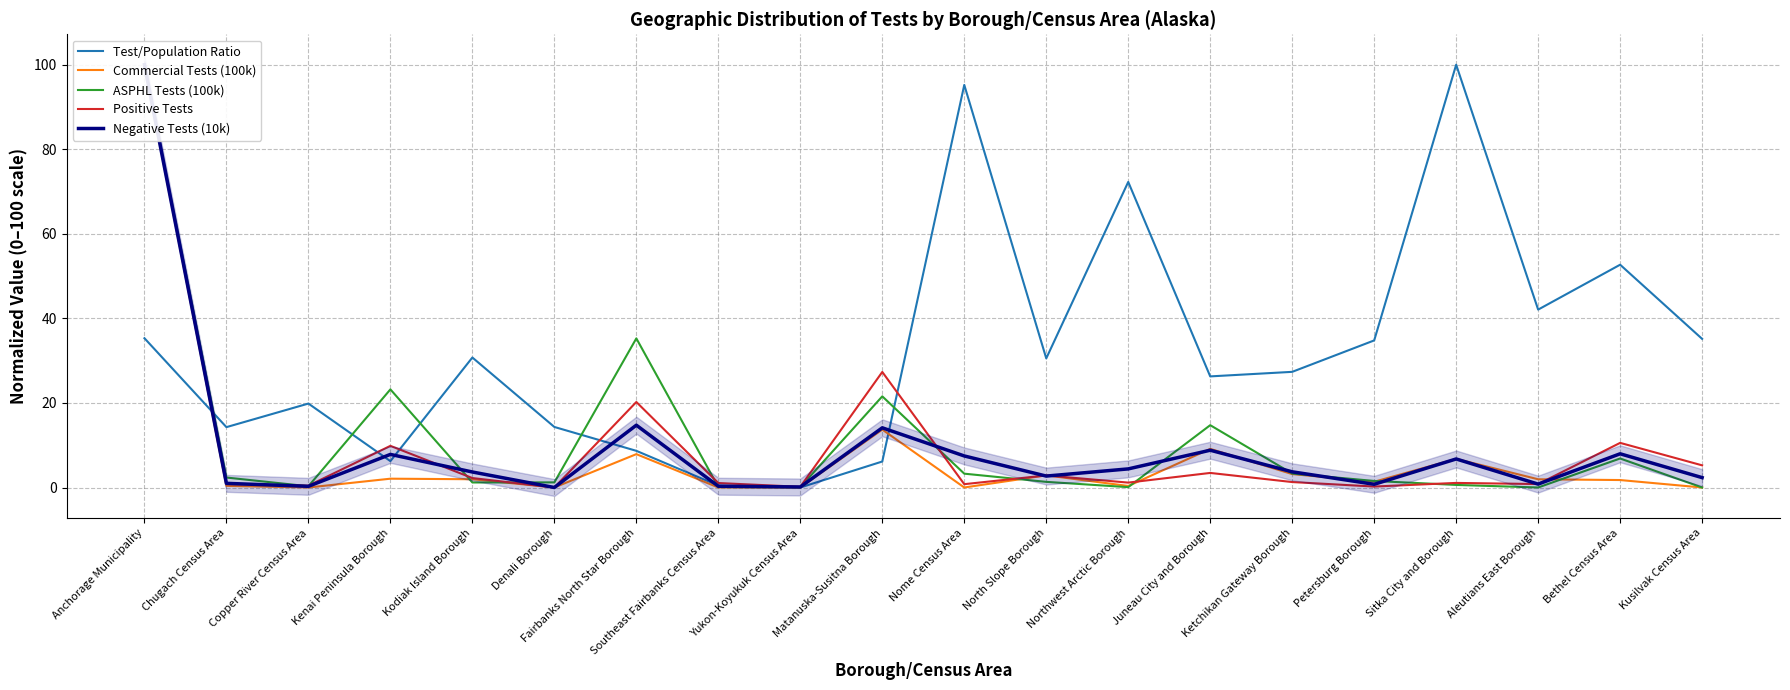

What is the sum of the Positive Tests values at Northwest Arctic Borough and Fairbanks North Star Borough?

21.4